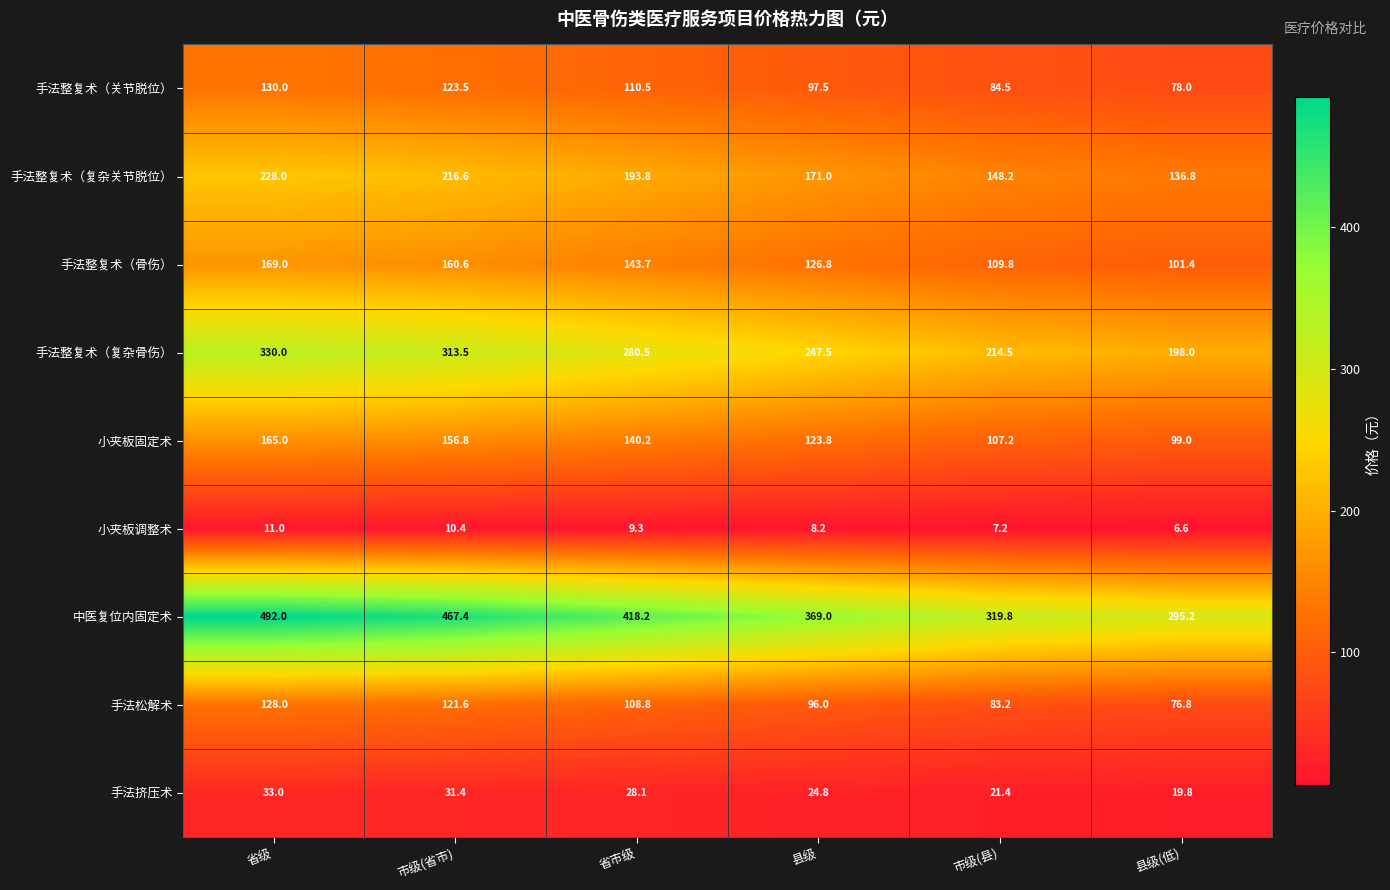

How many values in the 手法松解术 series are below 108?

3